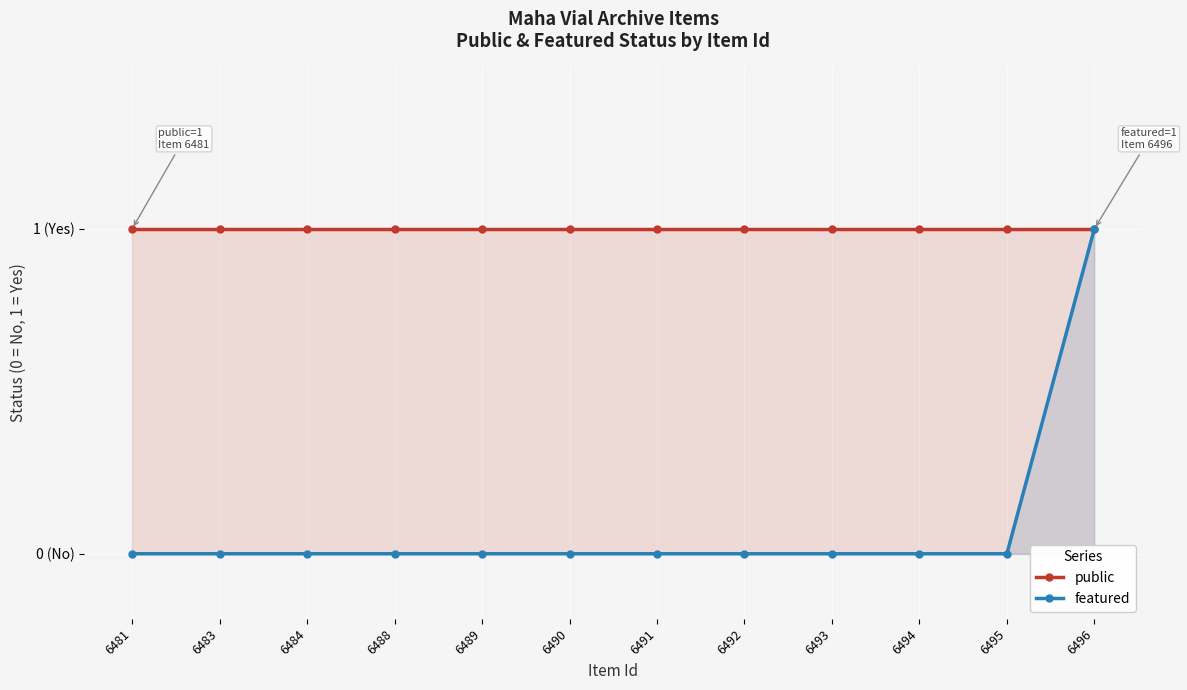

What is the value of the public point at the 5th from the left?

1